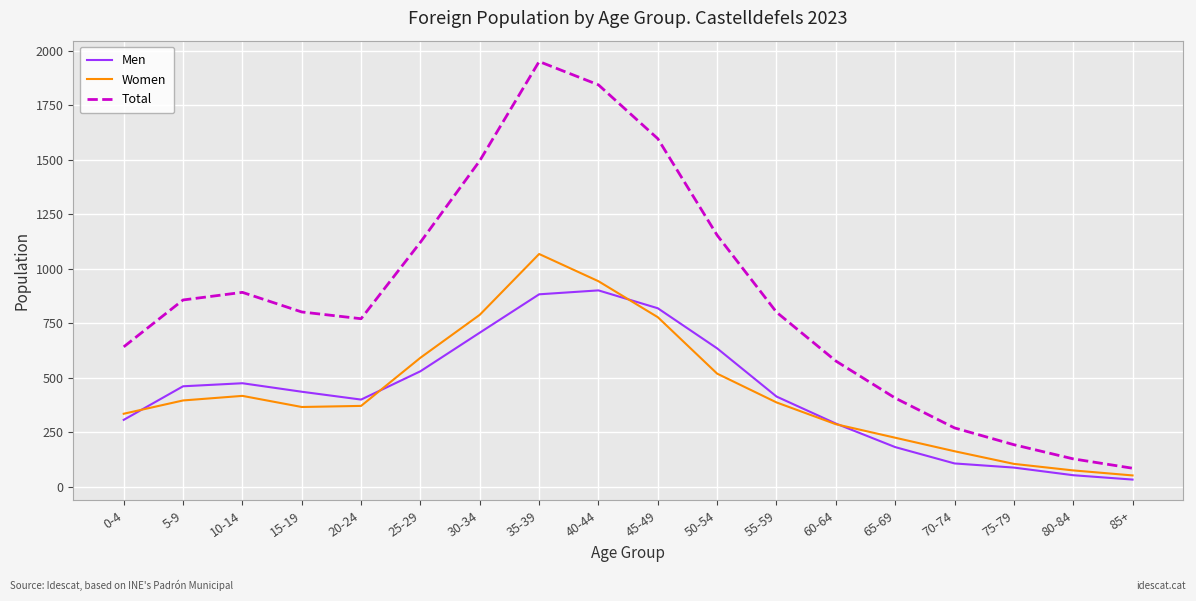

Which series changed the most between 15-19 and 65-69?

Total